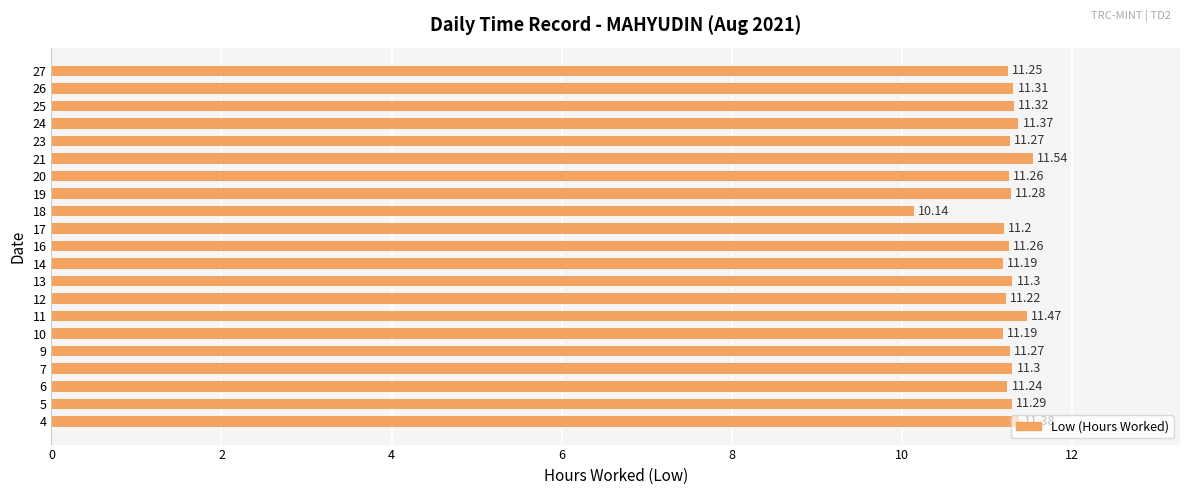

What is the sum of the values at 5 and 14?

22.5